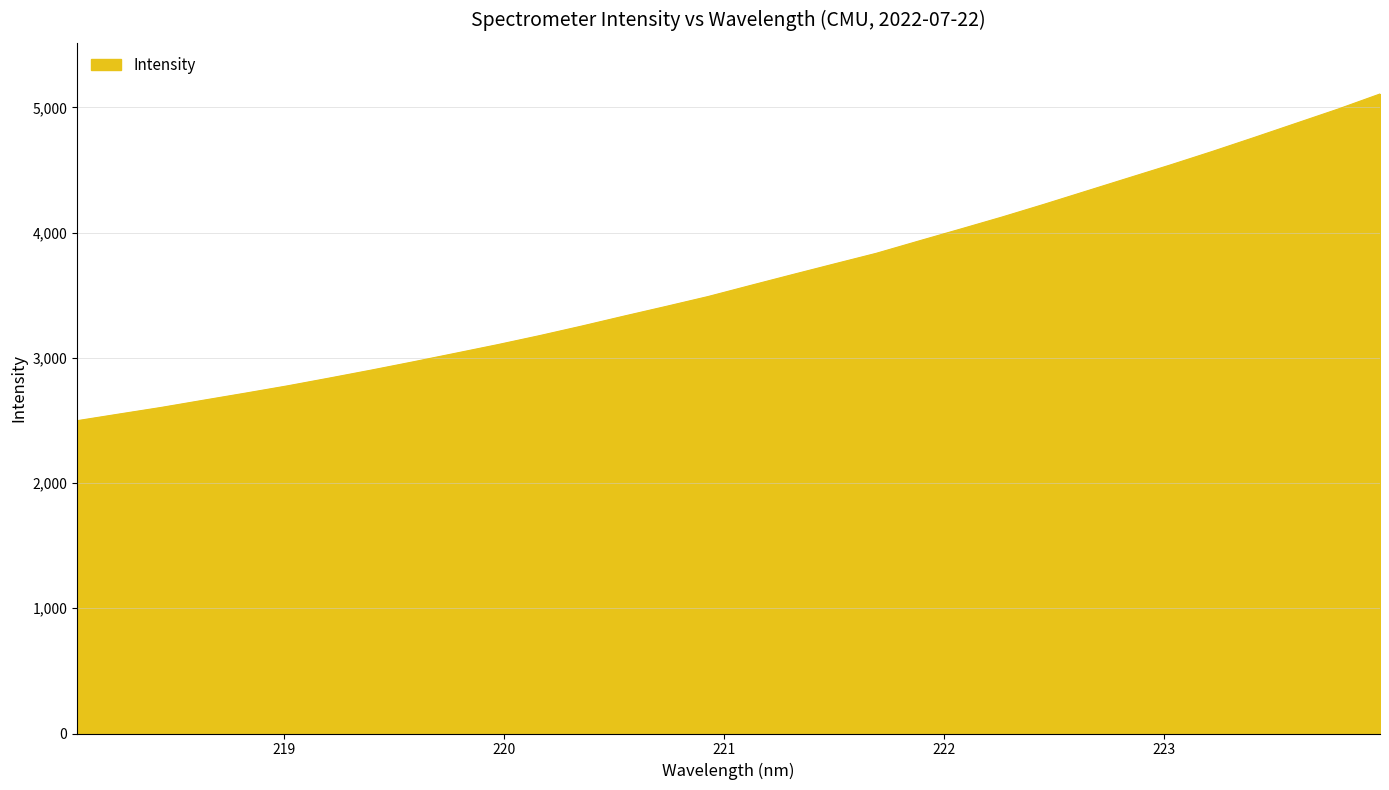

What is the greatest value displayed?

5106.4